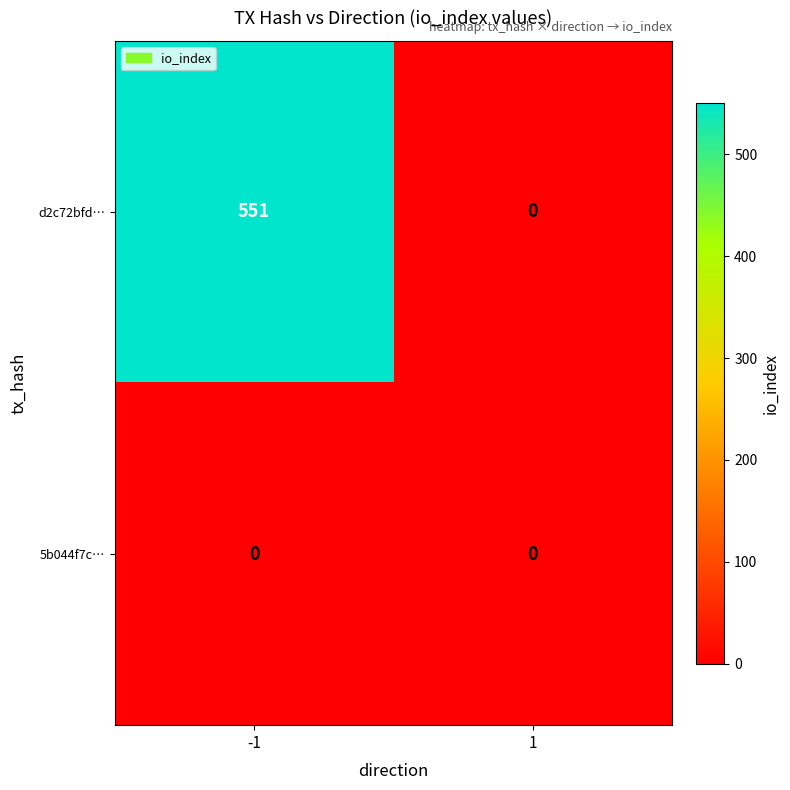

What is the maximum value for d2c72bfd…?

551